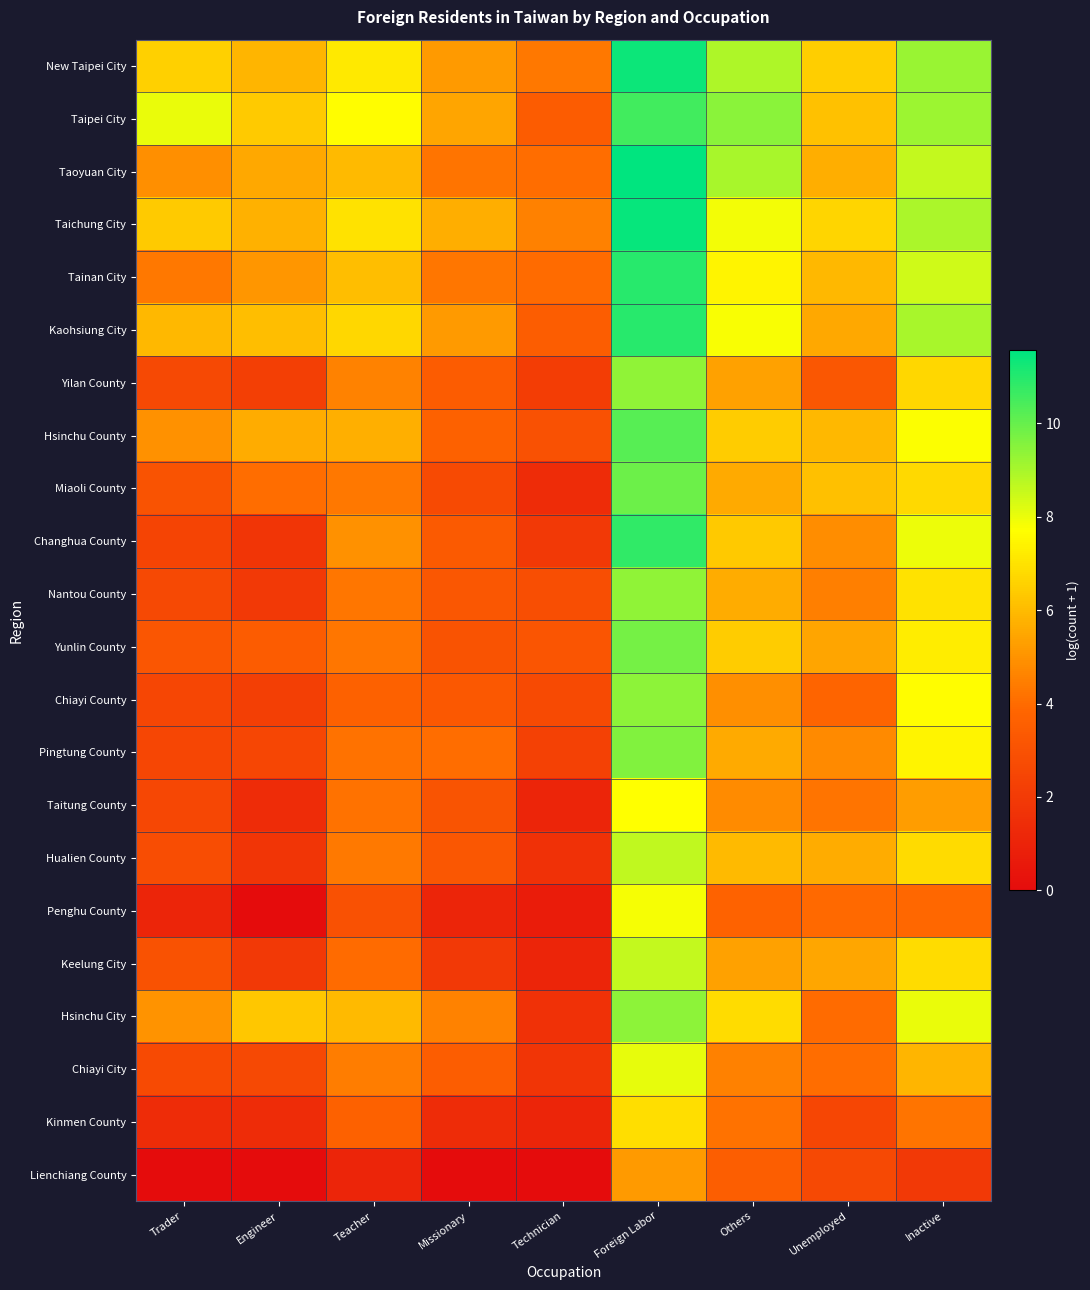

Reading left to right, transcribe all the data shown in this chart.

New Taipei City: Trader=6.5	Engineer=5.8	Teacher=7.2	Missionary=5.2	Technician=4.3	Foreign Labor=11.4	Others=8.9	Unemployed=6.5	Inactive=9.2
Taipei City: Trader=8.0	Engineer=6.4	Teacher=7.7	Missionary=5.4	Technician=3.5	Foreign Labor=10.6	Others=9.5	Unemployed=6.2	Inactive=9.2
Taoyuan City: Trader=4.9	Engineer=5.5	Teacher=6.0	Missionary=4.2	Technician=4.0	Foreign Labor=11.6	Others=9.0	Unemployed=5.7	Inactive=8.6
Taichung City: Trader=6.4	Engineer=5.8	Teacher=7.0	Missionary=5.7	Technician=4.5	Foreign Labor=11.5	Others=7.9	Unemployed=6.7	Inactive=8.9
Tainan City: Trader=4.3	Engineer=5.1	Teacher=6.1	Missionary=4.2	Technician=4.0	Foreign Labor=10.9	Others=7.4	Unemployed=6.0	Inactive=8.4
Kaohsiung City: Trader=5.9	Engineer=6.1	Teacher=6.7	Missionary=5.2	Technician=3.5	Foreign Labor=10.9	Others=7.8	Unemployed=5.5	Inactive=9.0
Yilan County: Trader=2.6	Engineer=2.2	Teacher=4.6	Missionary=3.5	Technician=2.1	Foreign Labor=9.4	Others=5.4	Unemployed=3.2	Inactive=6.7
Hsinchu County: Trader=4.9	Engineer=5.6	Teacher=5.7	Missionary=3.7	Technician=2.9	Foreign Labor=10.2	Others=6.4	Unemployed=6.0	Inactive=7.7
Miaoli County: Trader=3.0	Engineer=4.0	Teacher=4.3	Missionary=2.7	Technician=1.4	Foreign Labor=9.9	Others=5.6	Unemployed=6.1	Inactive=6.8
Changhua County: Trader=2.4	Engineer=1.8	Teacher=4.9	Missionary=3.4	Technician=1.9	Foreign Labor=10.8	Others=6.3	Unemployed=4.9	Inactive=8.0
Nantou County: Trader=2.6	Engineer=1.9	Teacher=4.2	Missionary=3.2	Technician=2.9	Foreign Labor=9.4	Others=5.6	Unemployed=4.5	Inactive=7.0
Yunlin County: Trader=3.2	Engineer=3.4	Teacher=4.2	Missionary=3.0	Technician=3.1	Foreign Labor=9.8	Others=6.4	Unemployed=5.4	Inactive=7.2
Chiayi County: Trader=2.5	Engineer=2.2	Teacher=3.7	Missionary=3.3	Technician=2.7	Foreign Labor=9.4	Others=4.9	Unemployed=3.8	Inactive=7.6
Pingtung County: Trader=2.5	Engineer=2.5	Teacher=4.2	Missionary=4.0	Technician=2.3	Foreign Labor=9.6	Others=5.6	Unemployed=4.8	Inactive=7.5
Taitung County: Trader=2.6	Engineer=1.4	Teacher=4.2	Missionary=3.1	Technician=1.1	Foreign Labor=7.7	Others=4.8	Unemployed=4.2	Inactive=5.3
Hualien County: Trader=2.8	Engineer=1.8	Teacher=4.3	Missionary=3.2	Technician=1.6	Foreign Labor=8.6	Others=6.0	Unemployed=5.6	Inactive=6.8
Penghu County: Trader=1.1	Engineer=0.0	Teacher=2.9	Missionary=1.1	Technician=0.7	Foreign Labor=7.8	Others=3.7	Unemployed=3.9	Inactive=3.9
Keelung City: Trader=3.0	Engineer=1.9	Teacher=4.0	Missionary=1.9	Technician=1.1	Foreign Labor=8.6	Others=5.4	Unemployed=5.5	Inactive=6.9
Hsinchu City: Trader=5.0	Engineer=6.3	Teacher=6.0	Missionary=4.6	Technician=1.6	Foreign Labor=9.4	Others=6.8	Unemployed=4.0	Inactive=8.0
Chiayi City: Trader=2.7	Engineer=2.6	Teacher=4.4	Missionary=3.5	Technician=1.8	Foreign Labor=8.1	Others=4.5	Unemployed=4.1	Inactive=5.8
Kinmen County: Trader=1.4	Engineer=1.4	Teacher=3.7	Missionary=1.4	Technician=1.1	Foreign Labor=6.9	Others=4.2	Unemployed=2.5	Inactive=4.2
Lienchiang County: Trader=0.0	Engineer=0.0	Teacher=1.1	Missionary=0.0	Technician=0.0	Foreign Labor=5.2	Others=3.5	Unemployed=2.6	Inactive=1.9